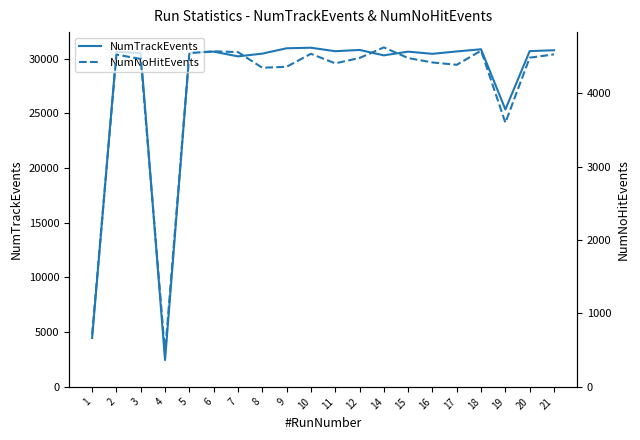

What is the difference between the maximum and minimum values in the NumNoHitEvents series?

4164